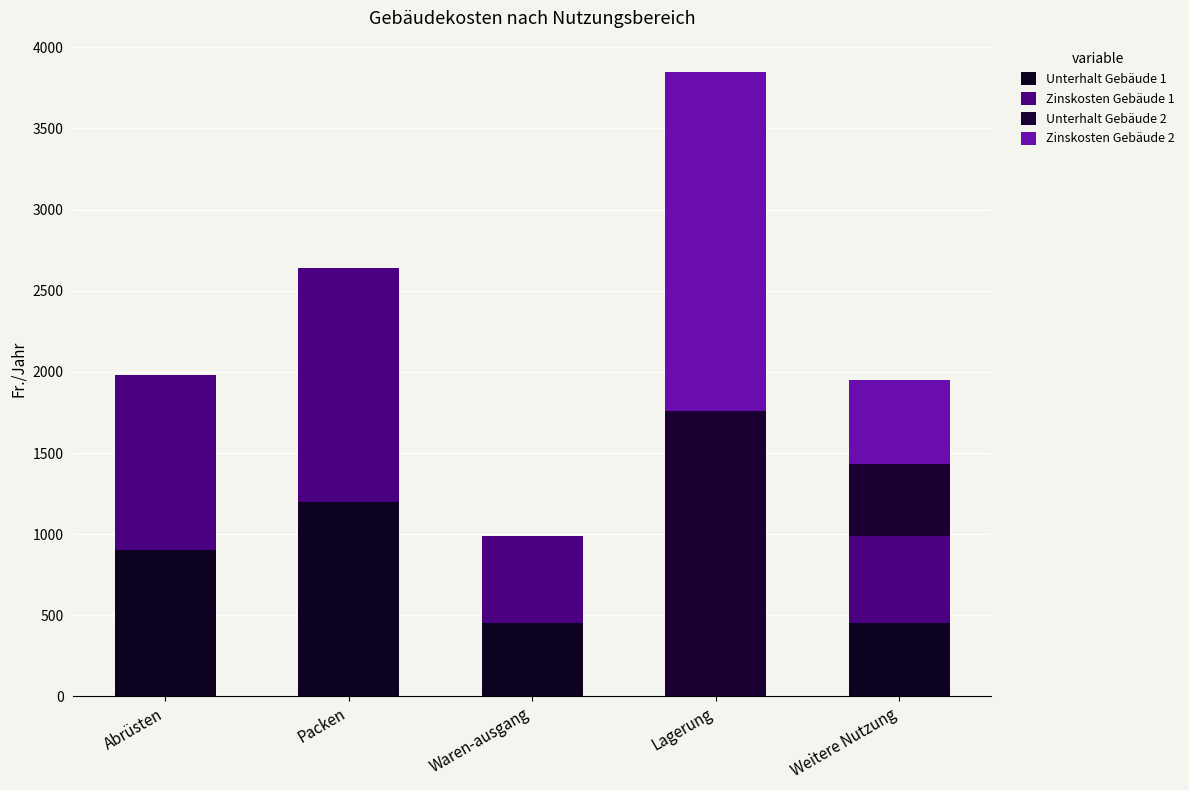

What is the label of the 1st bar from the right?

Weitere Nutzung